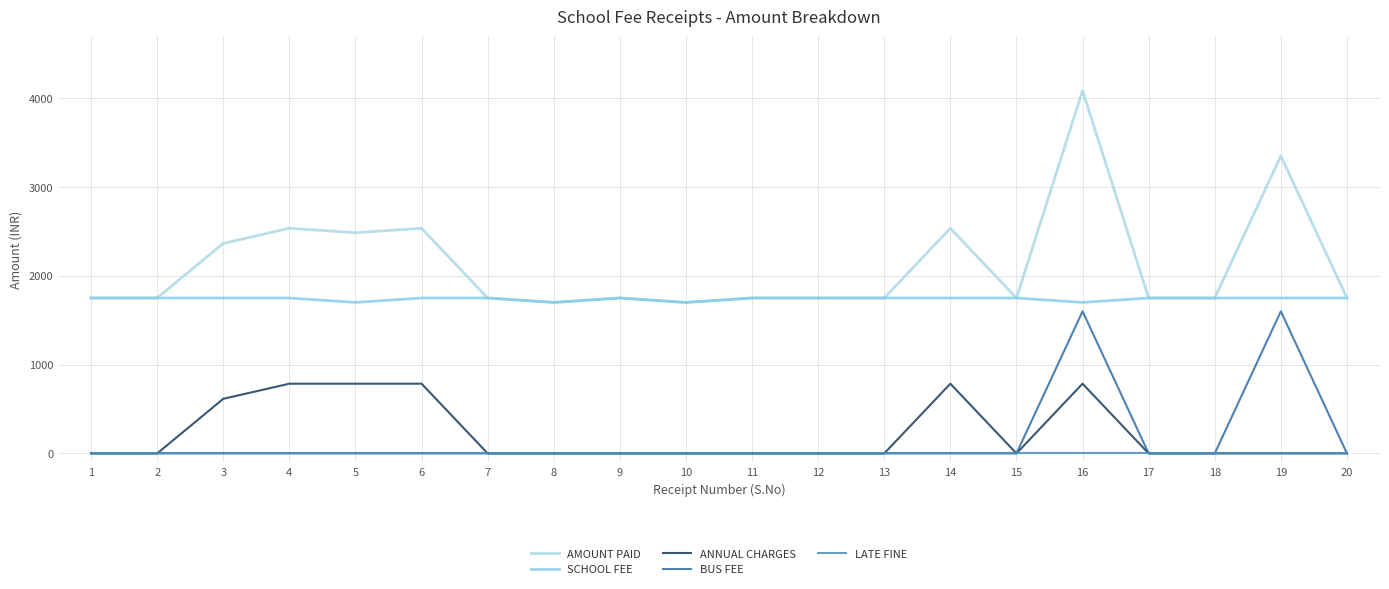

How many interior local valleys does the ANNUAL CHARGES series have?

1